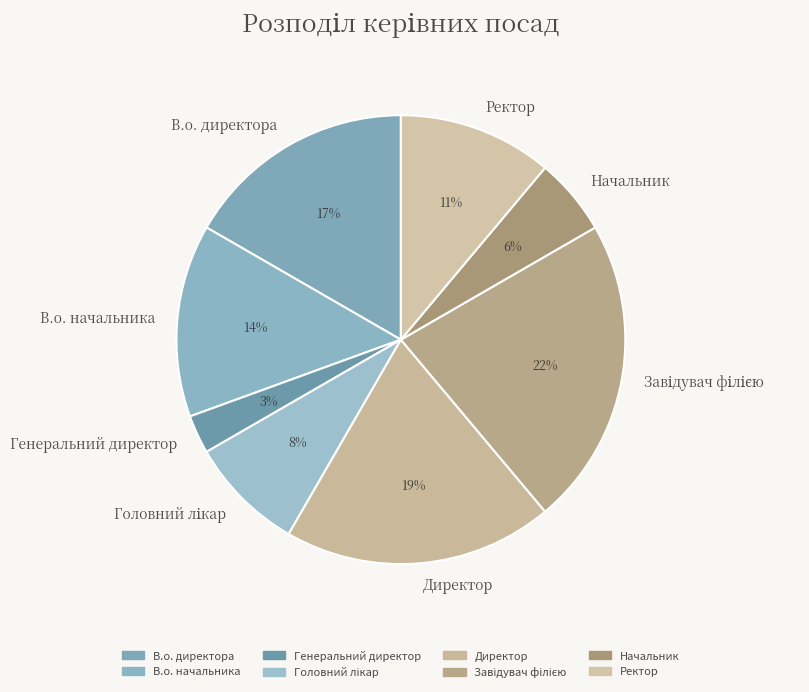

Is there a majority slice in this chart?

No